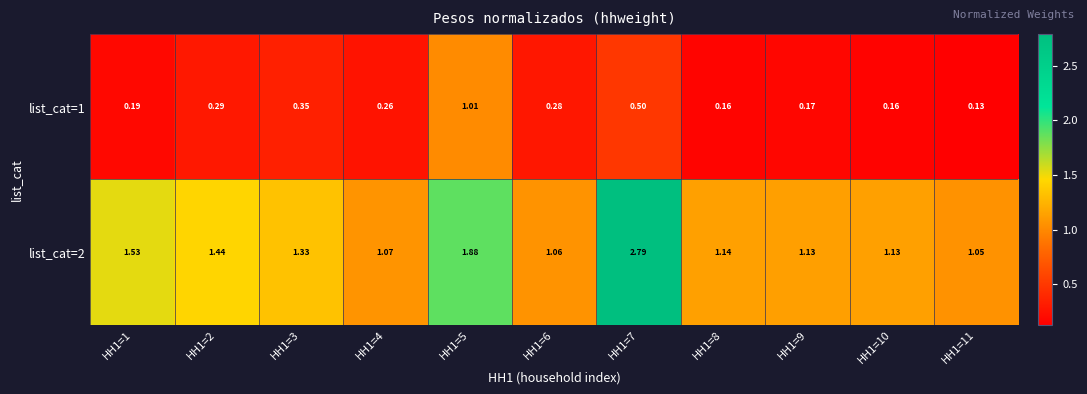

Is the value of list_cat=1 at HH1=2 greater than the value of list_cat=2 at HH1=5?

No